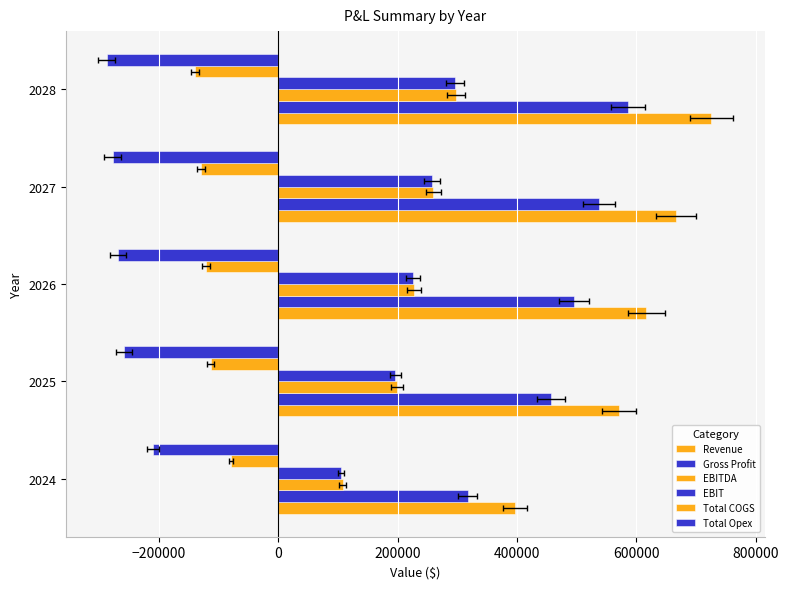

Which series has the largest total across all categories?

Revenue